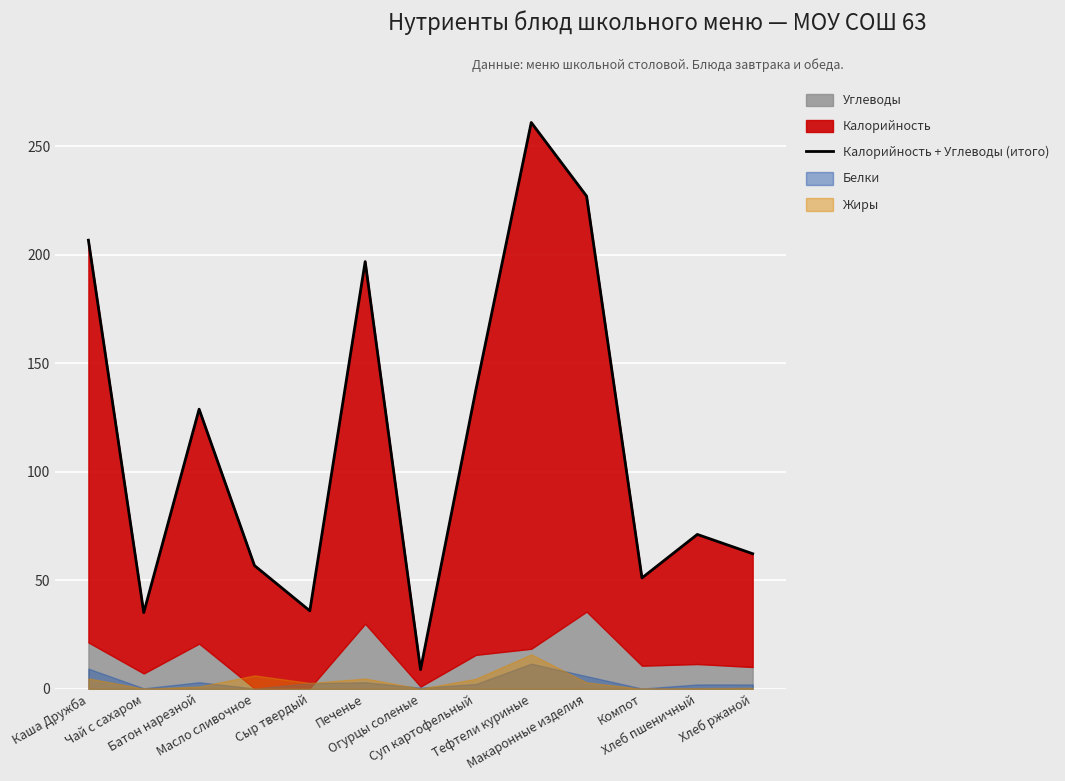

What is the change in value from Масло сливочное to Печенье?

+140.0